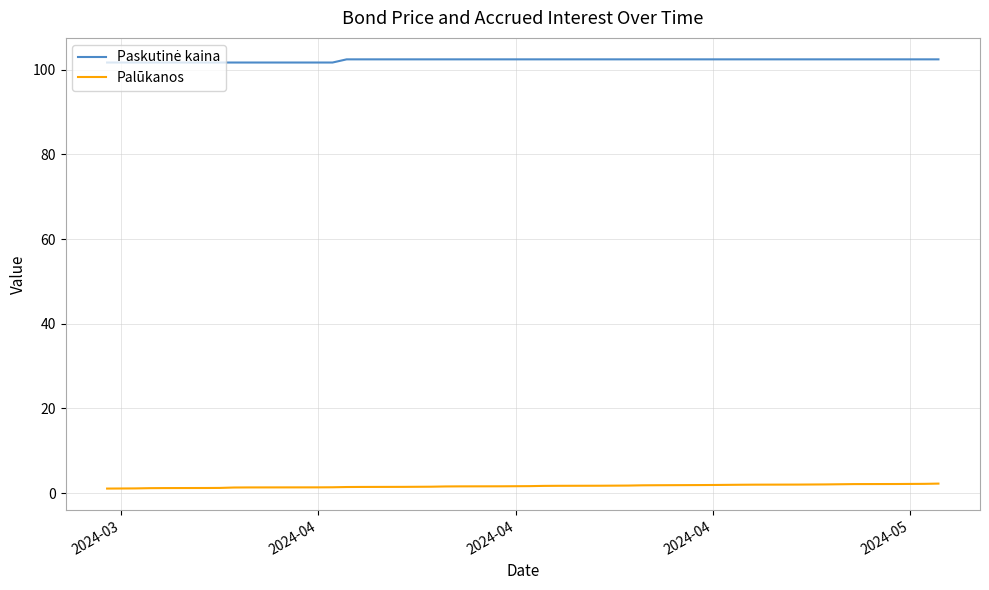

What is the maximum value shown in the chart?

102.4